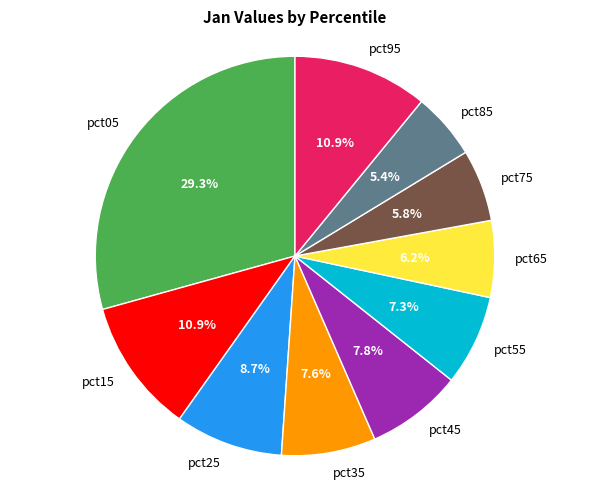

To the nearest percent, what percentage of the pie is pct95?

11%